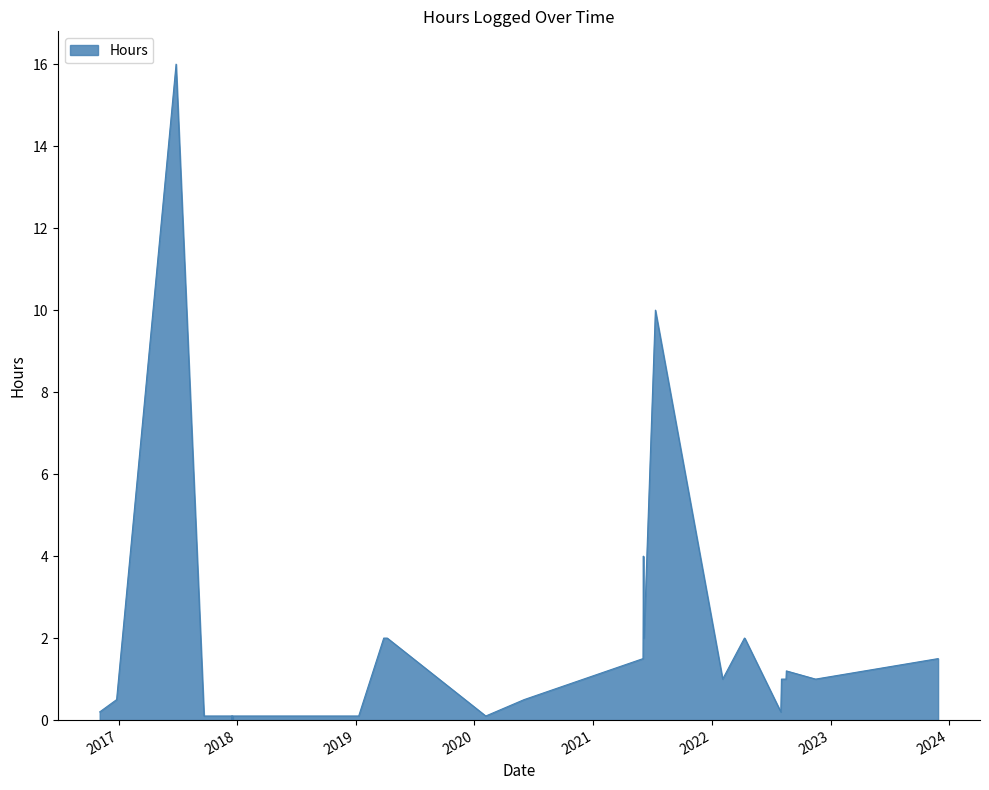

Rank the categories by value from lowest to highest.

19, 20, 30, 8, 15, 18, 21, 22, 23, 24, 25, 26, 27, 28, 29, 31, 32, 35, 37, 38, 39, 7, 9, 1, 3, 6, 34, 2, 0, 13, 4, 5, 10, 11, 16, 17, 36, 12, 14, 33